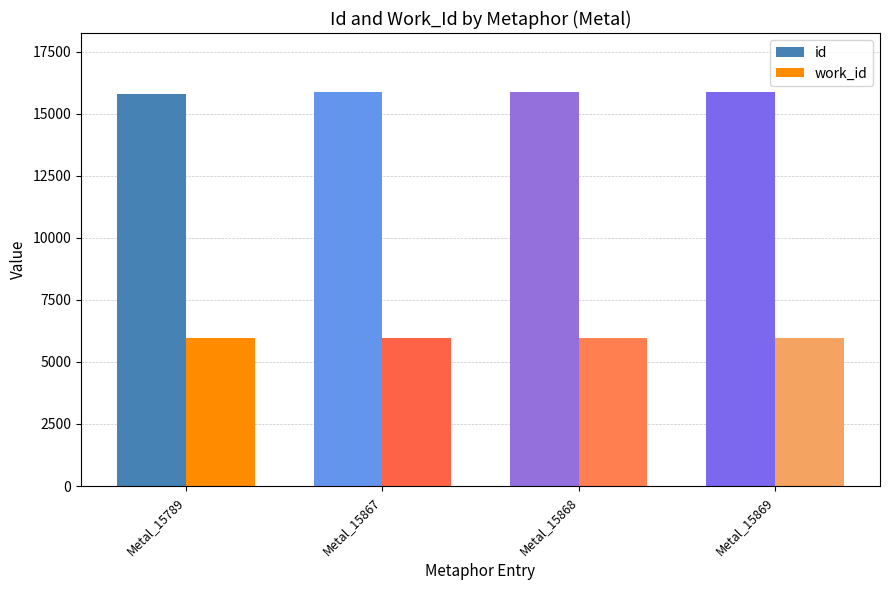

The work_id series shows 5966 at Metal_15868. True or false?

True